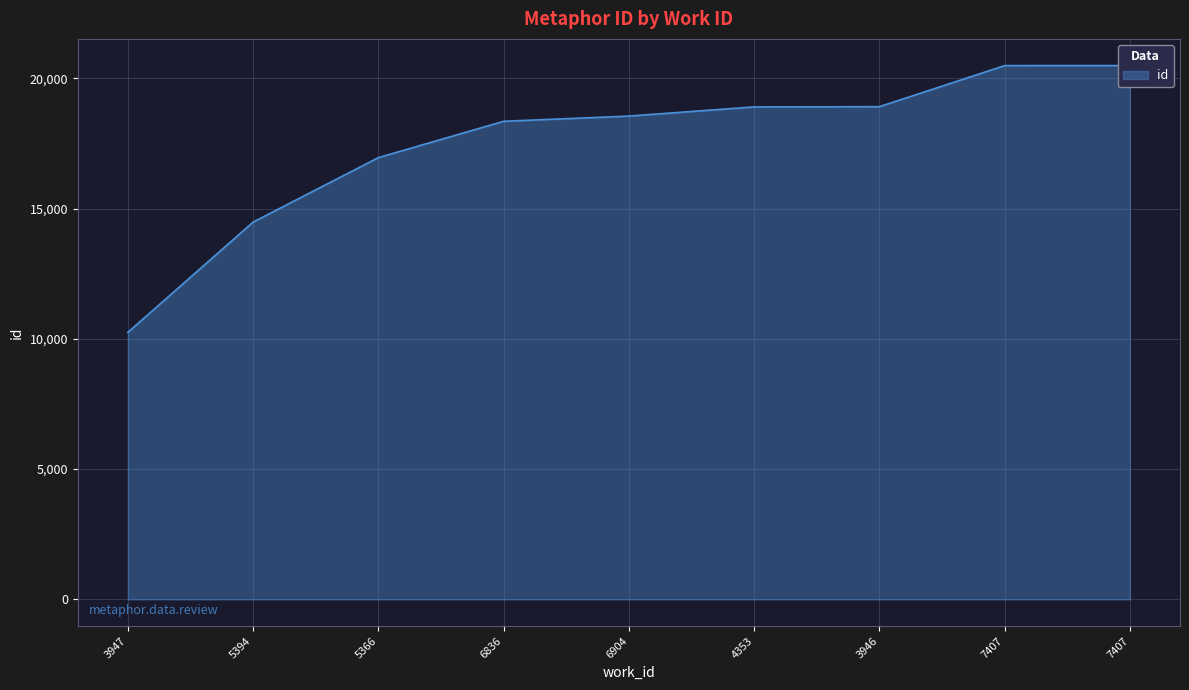

Approximately how many times larger is the value at 3946 compared to 5366?

1.1